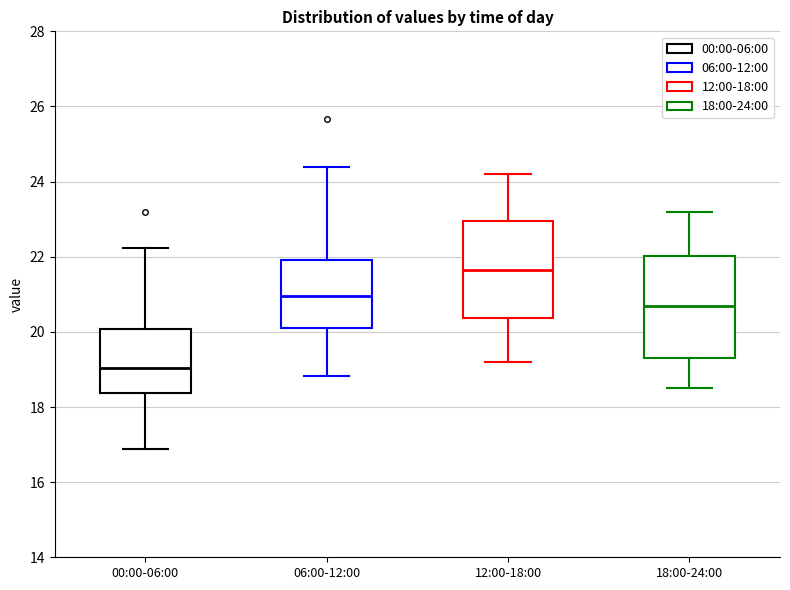

Reading left to right, read every box against the y-axis: the position of its median line, the range the box covers, and the ends of its whiskers. The values are not printed on the chart, so give them approximately, as read against the axis.

00:00-06:00: median 19.0, box 18.4 to 20.0, whiskers 16.8 to 22.2
06:00-12:00: median 21.0, box 20.2 to 22.0, whiskers 18.8 to 24.4
12:00-18:00: median 21.6, box 20.4 to 23.0, whiskers 19.2 to 24.2
18:00-24:00: median 20.8, box 19.4 to 22.0, whiskers 18.6 to 23.2